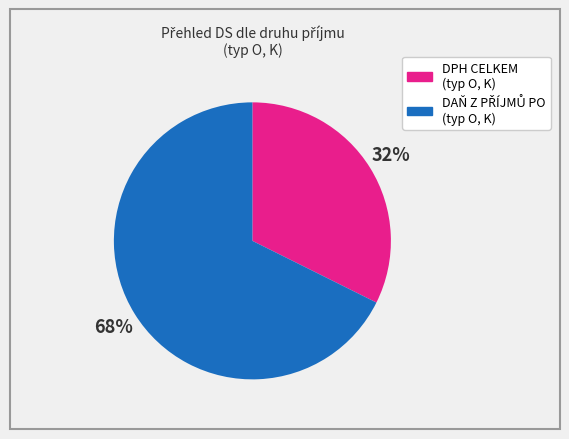

Does any single category account for the majority?

Yes